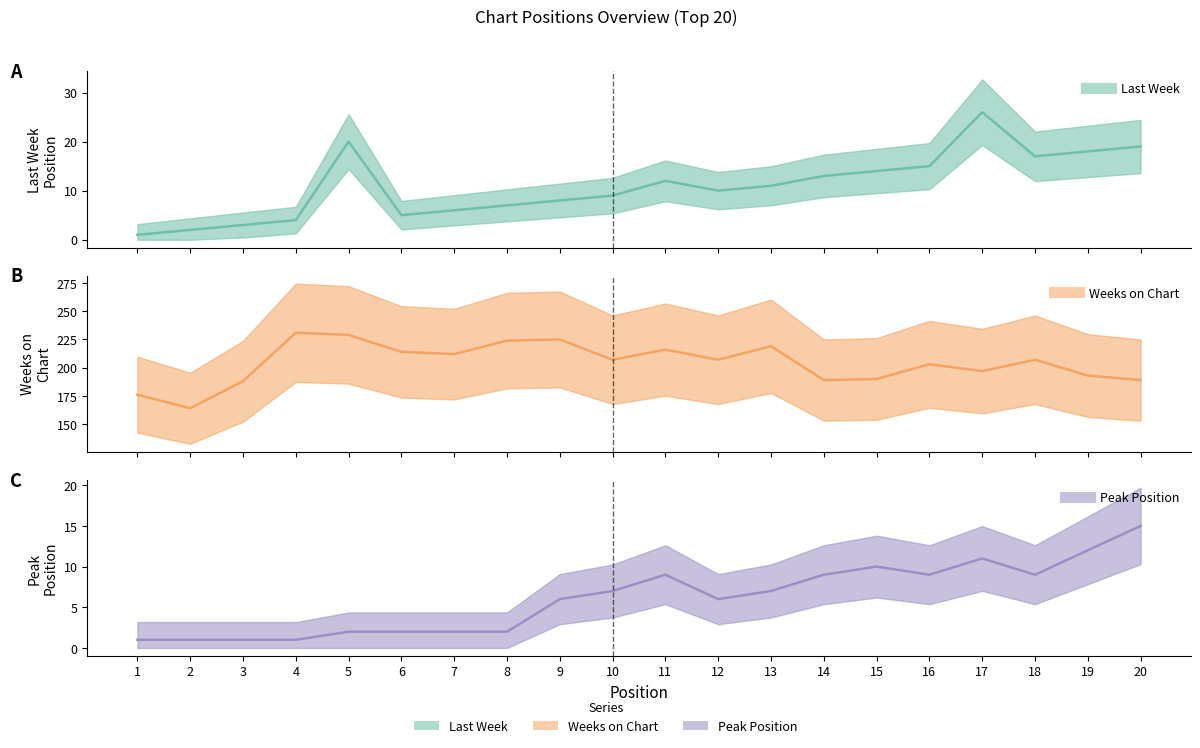

Which series changed the most between 4 and 20?

Weeks on Chart